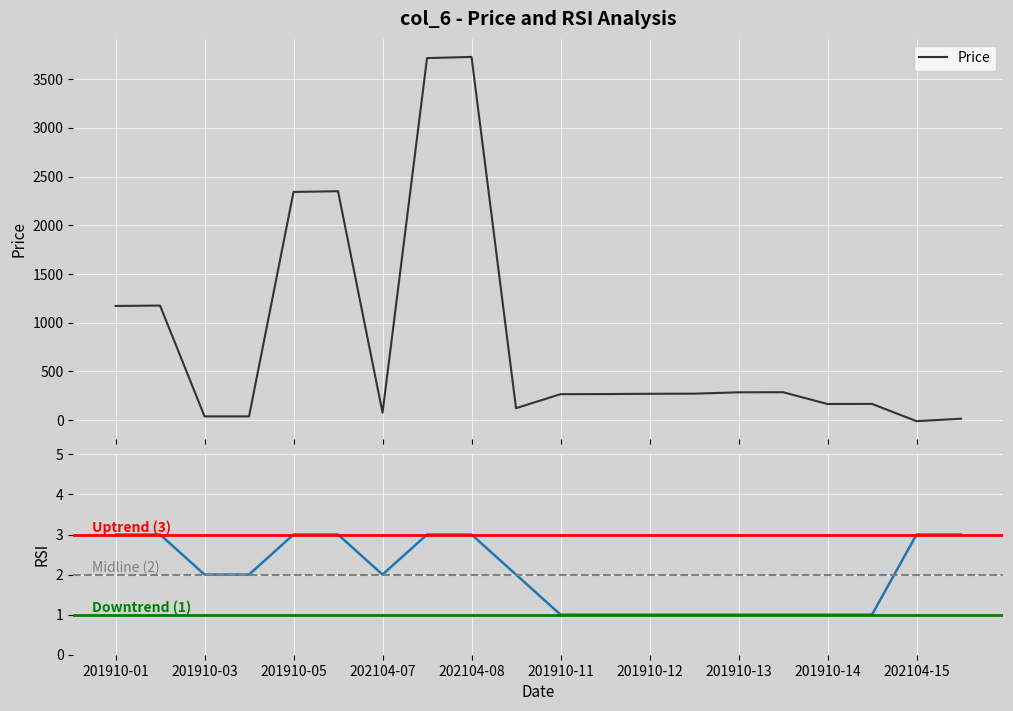

At which category is the sum across all series the highest?

202104-08